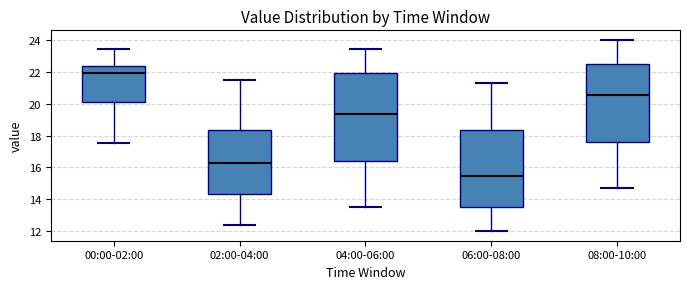

Where does the lower whisker of the box for 08:00-10:00 end on the y-axis? The values are not printed on the chart, so give them approximately, as read against the axis.

14.8